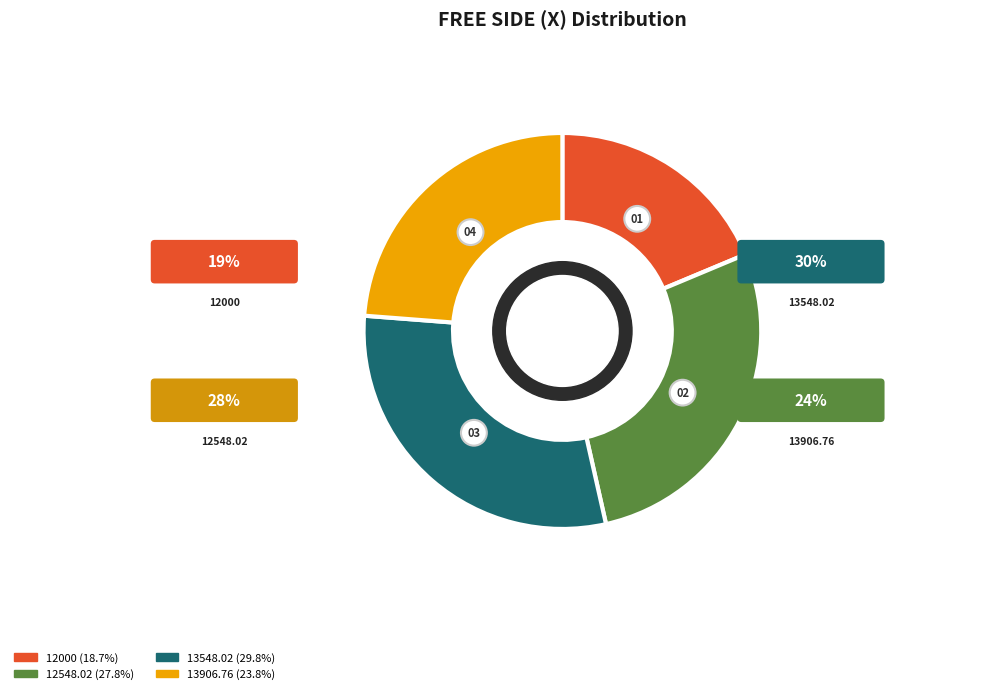

The 12113.06 slice represents 1% of the pie. True or false?

False